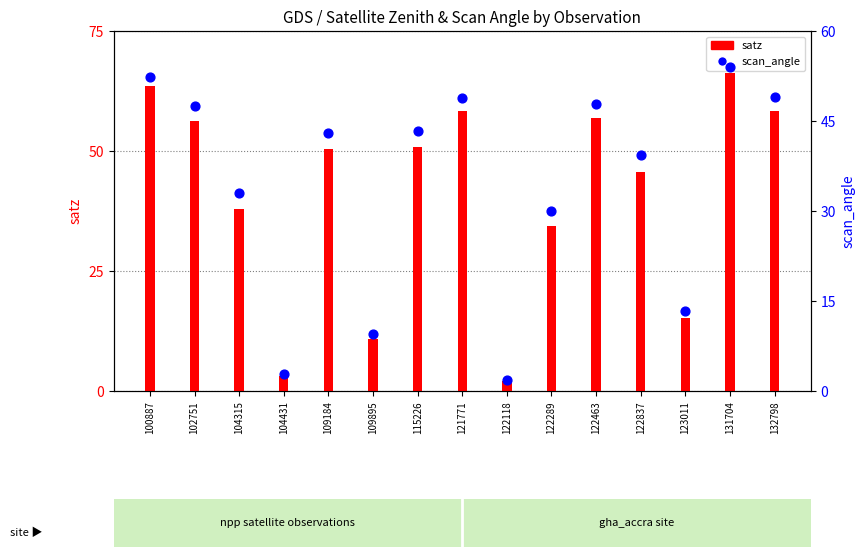

Which series has the largest Y range (max minus min)?

satz